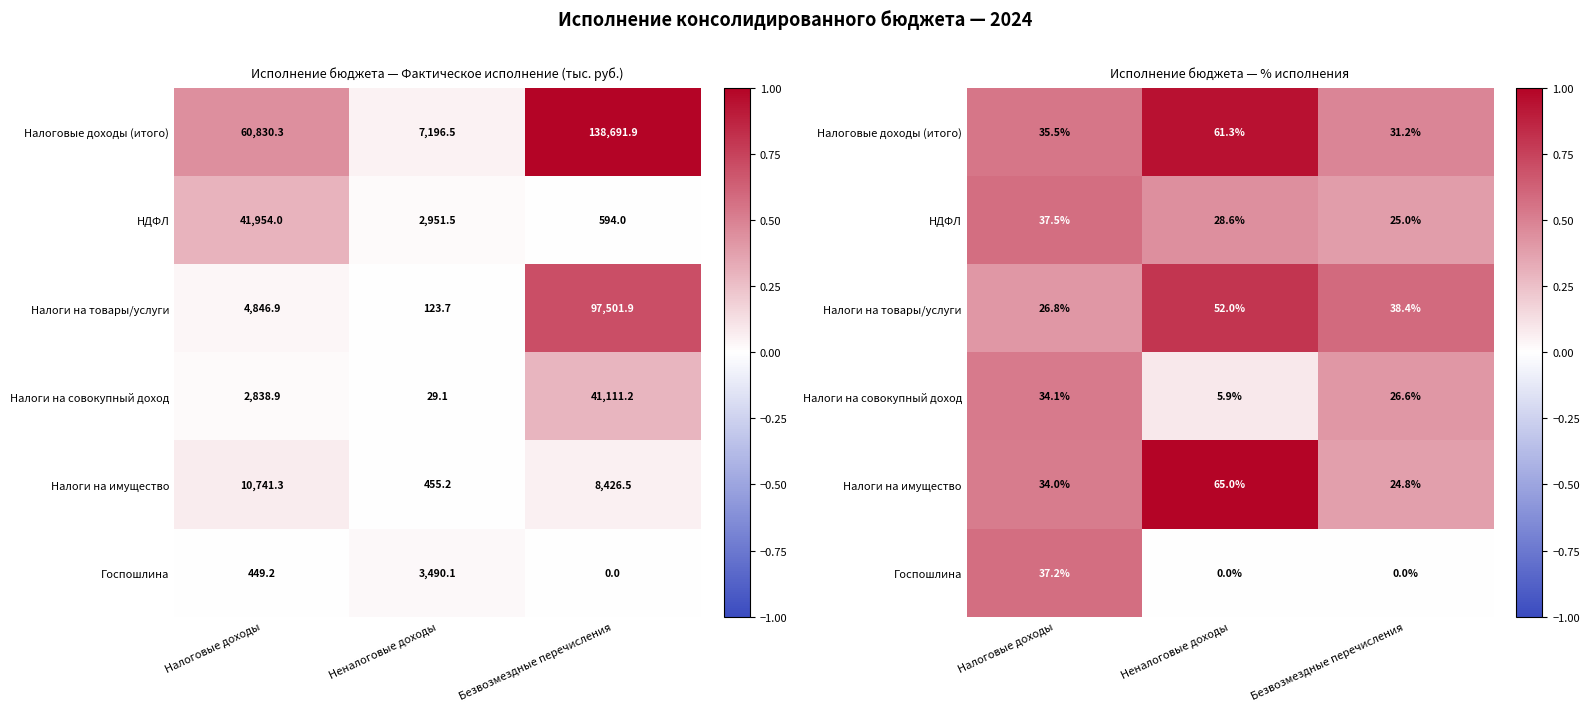

At Налоговые доходы, list the series in order from smallest to largest.

Налоги на товары/услуги, Налоги на имущество, Налоги на совокупный доход, Налоговые доходы (итого), Госпошлина, НДФЛ